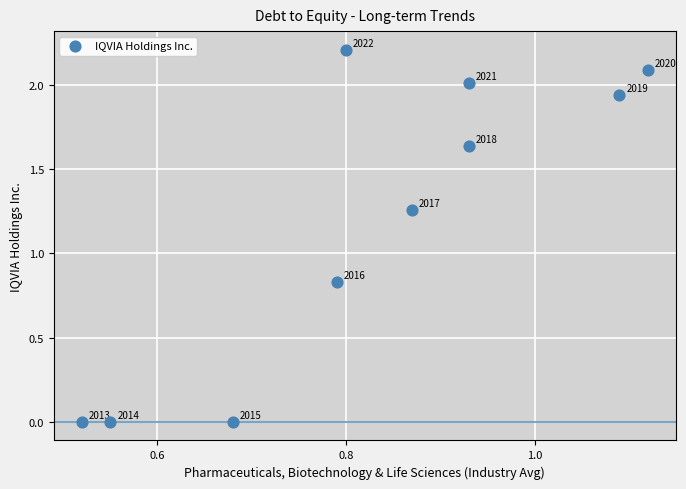

What is the range of Y values (max minus min)?

2.2